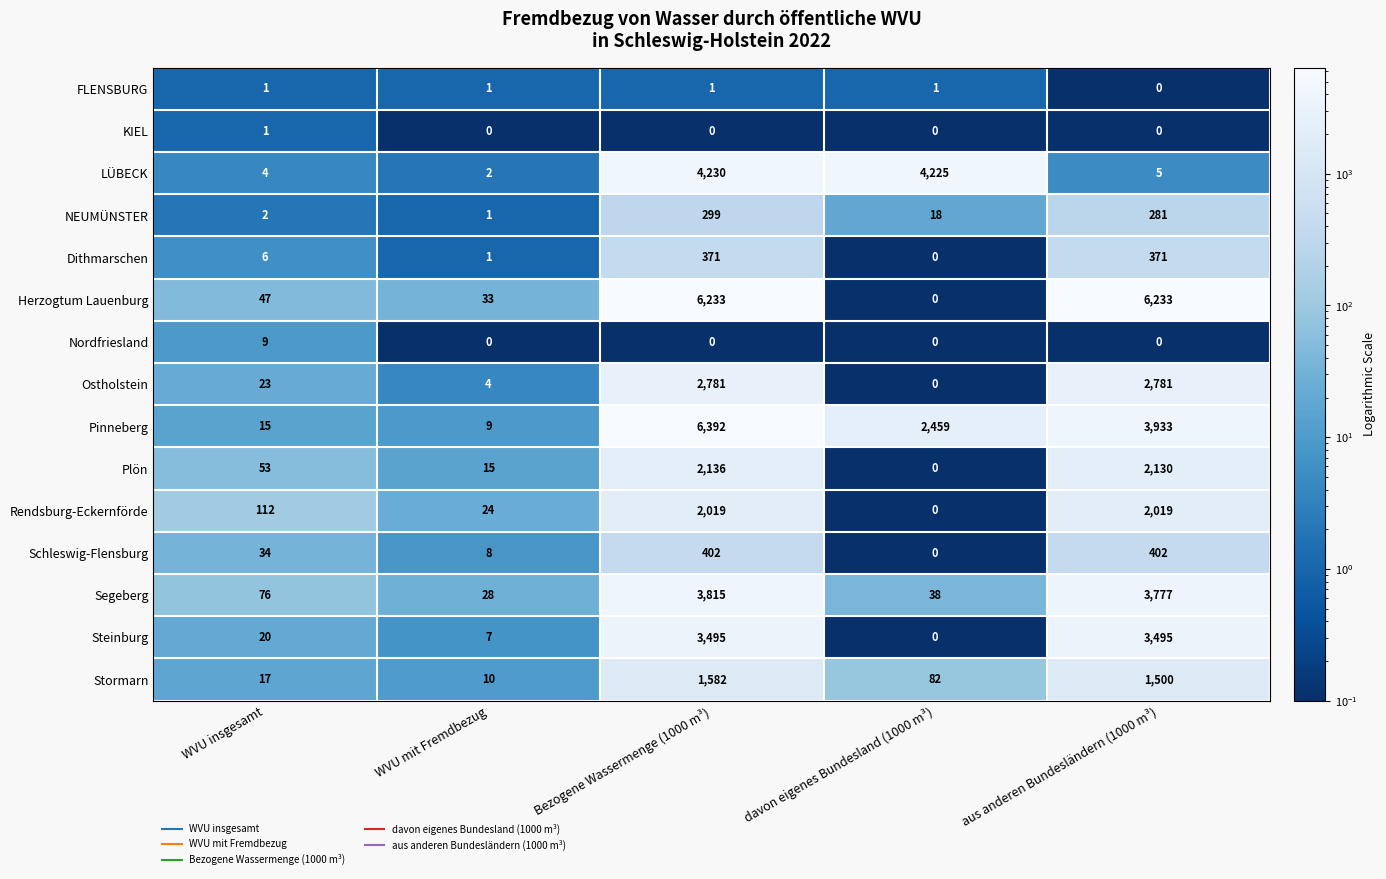

Is the value of Stormarn at WVU mit Fremdbezug greater than the value of LÜBECK at aus anderen Bundesländern (1000 m³)?

Yes